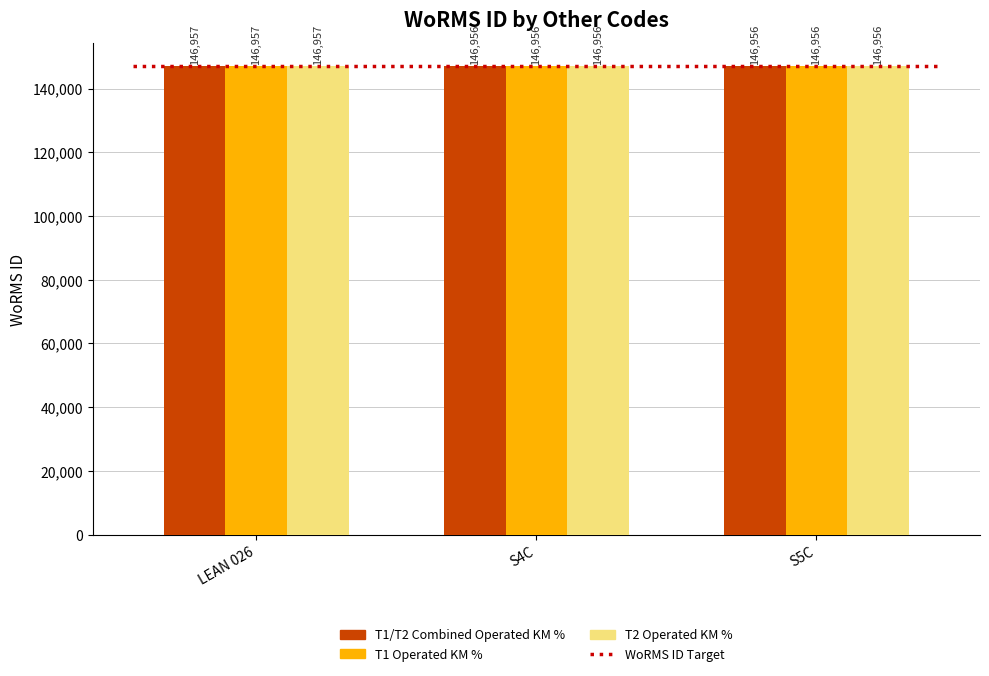

Reading right to left, extract all data points from this chart.

T1/T2 Combined Operated KM %: S5C=146956	S4C=146956	LEAN 026=146957
T1 Operated KM %: S5C=146956	S4C=146956	LEAN 026=146957
T2 Operated KM %: S5C=146956	S4C=146956	LEAN 026=146957